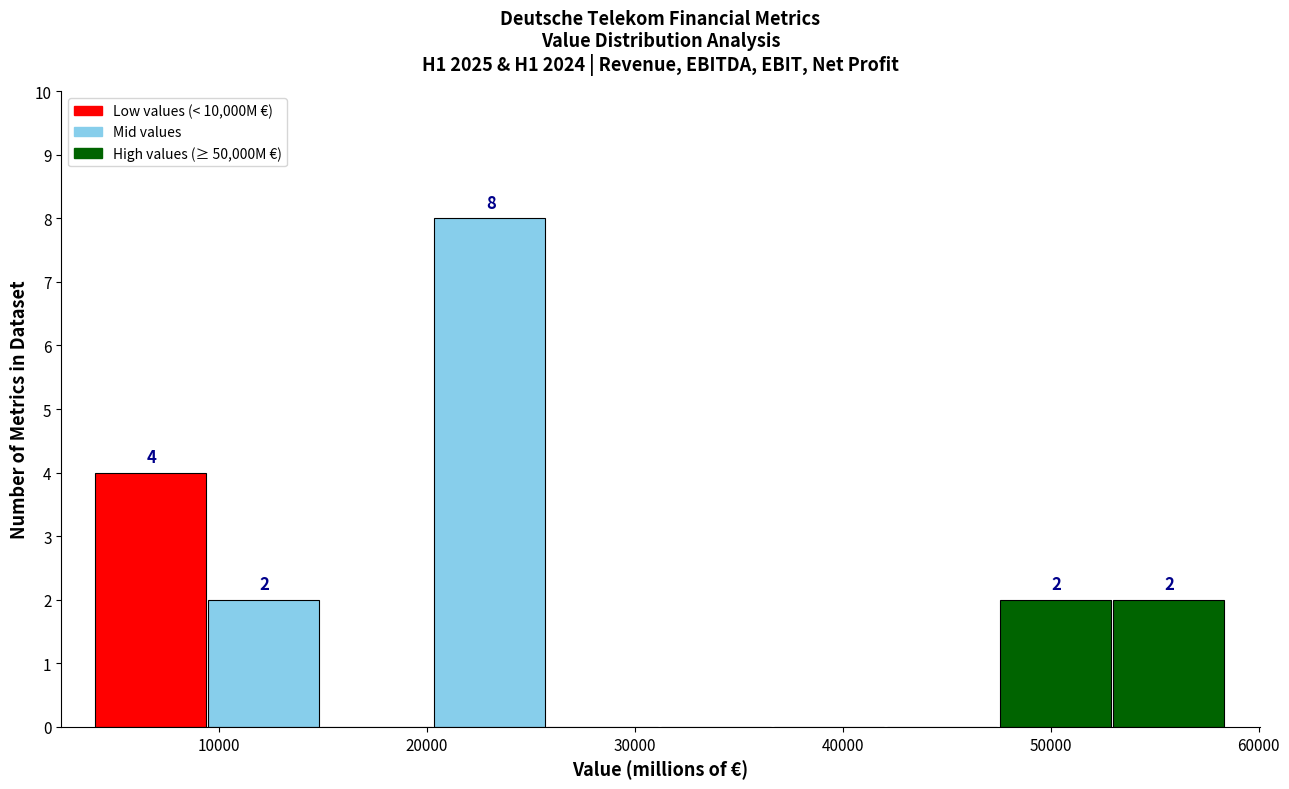

Over which range of the x-axis is the bar tallest?

20000 to 26000